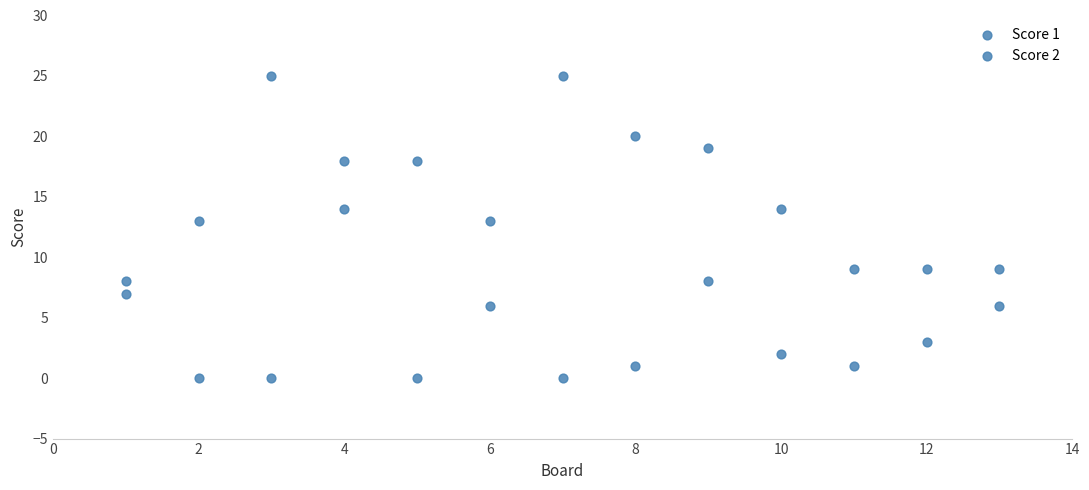

How many points are shown in the scatter plot?

26